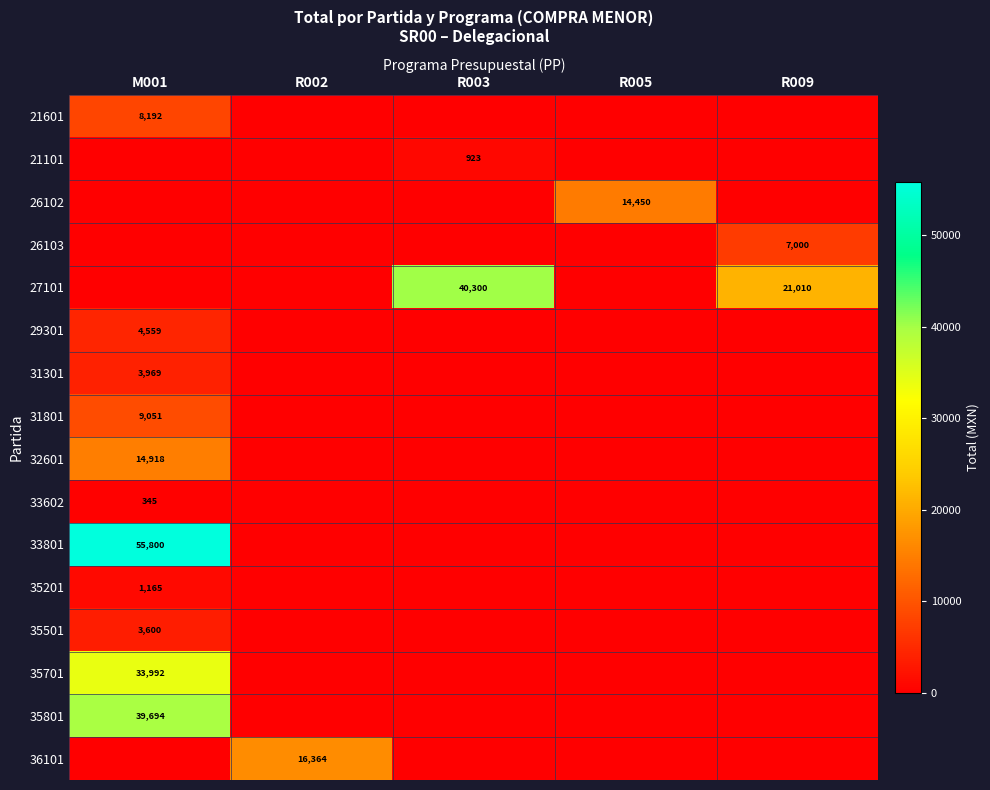

True or false: 29301 has a value of 4559 at M001.

True